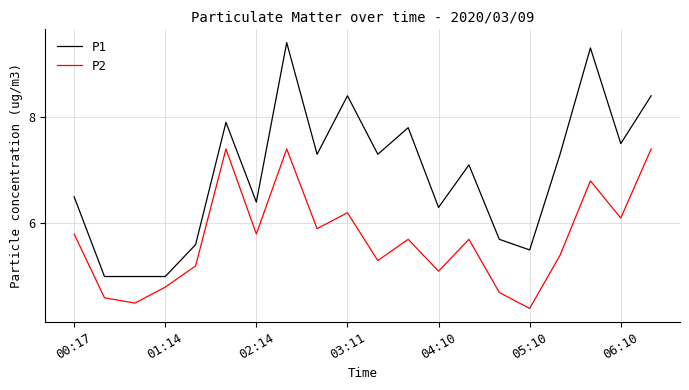

True or false: P1 has more than 2 points higher than both neighbors.

True